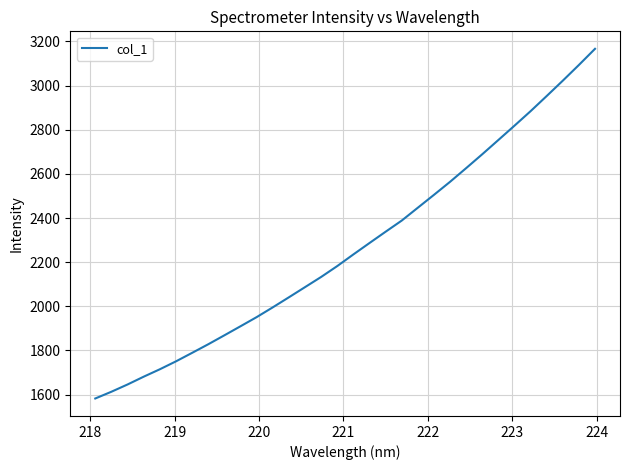

What is the maximum value shown in the chart?

3166.7